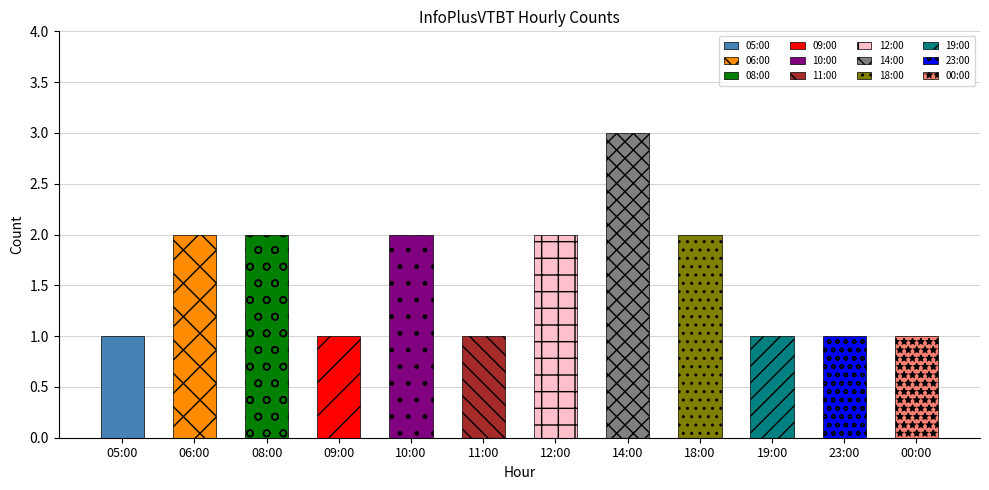

What is the label of the 5th bar from the right?

14:00